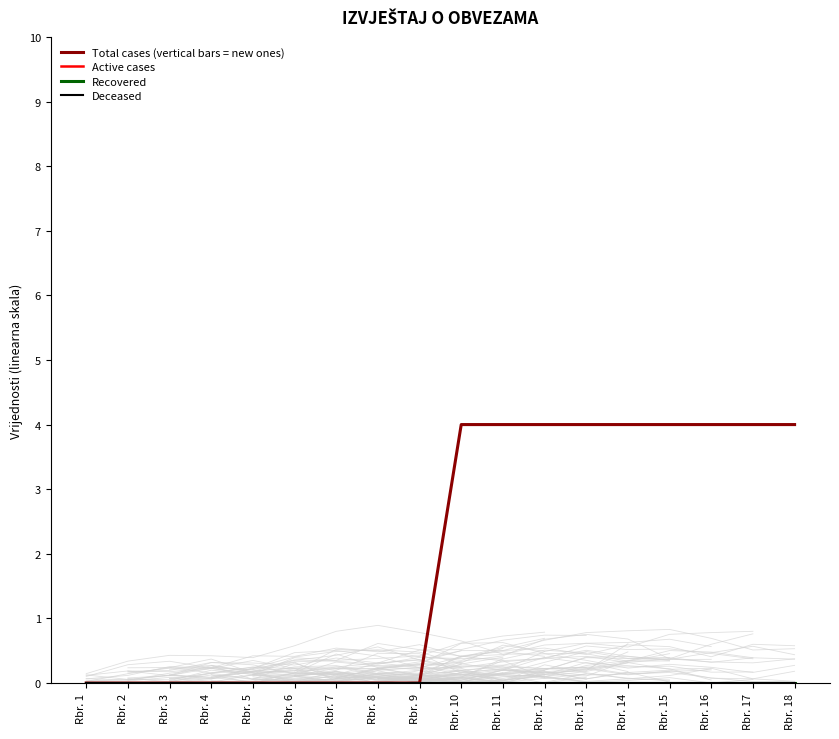

How many values in Total cases (vertical bars = new ones) are above zero?

9